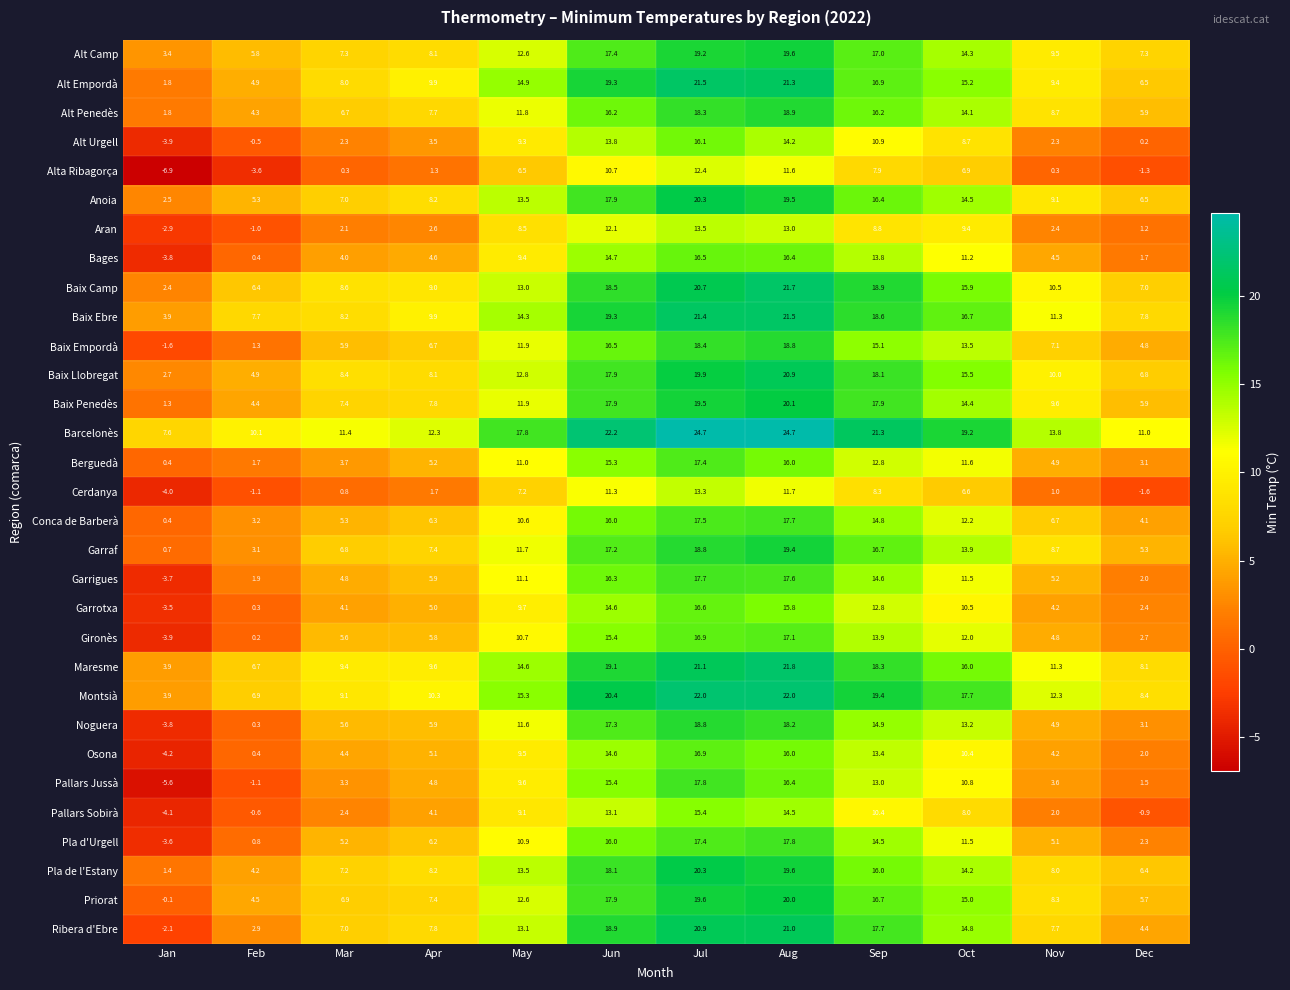

Rank the categories by Berguedà value from highest to lowest.

Jul, Aug, Jun, Sep, Oct, May, Apr, Nov, Mar, Dec, Feb, Jan